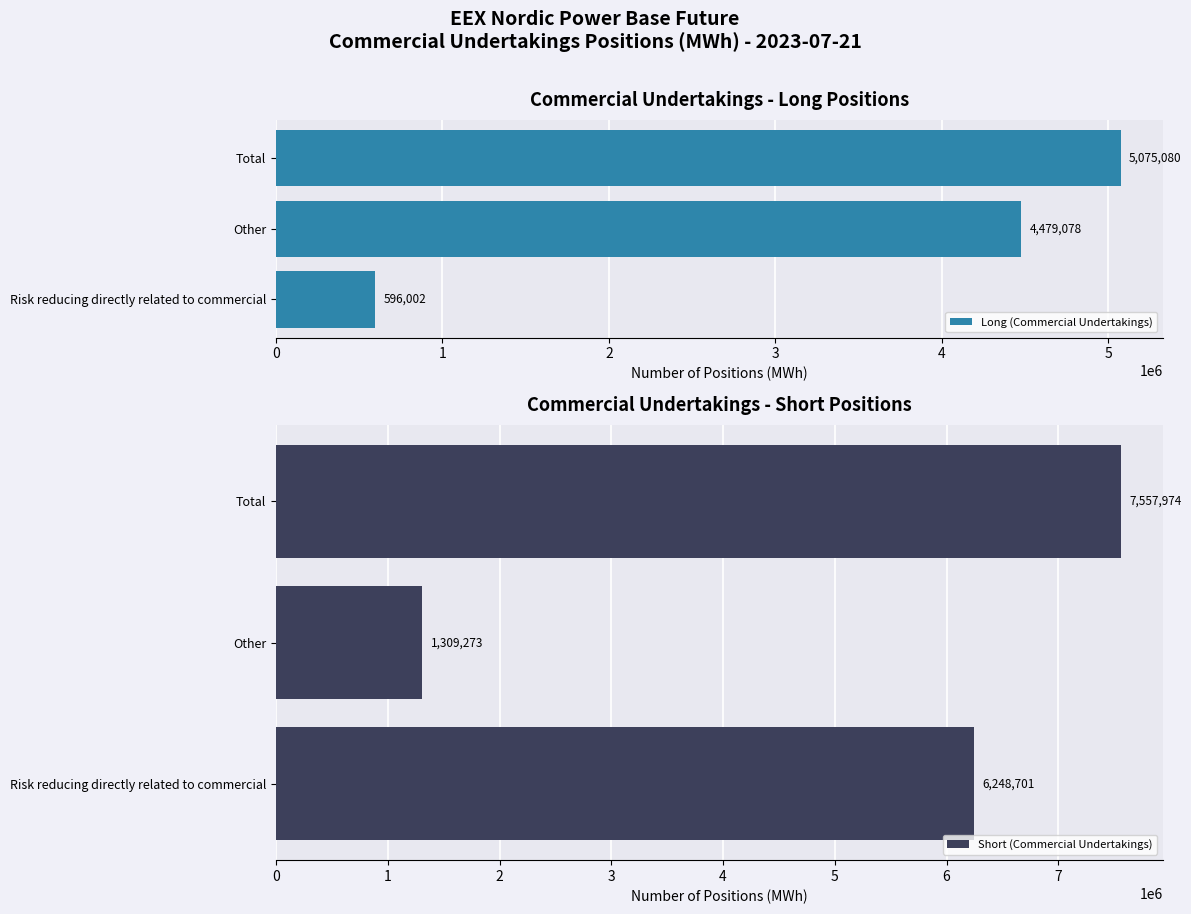

List the series in order of their peak value, highest first.

Short (Commercial Undertakings), Long (Commercial Undertakings)